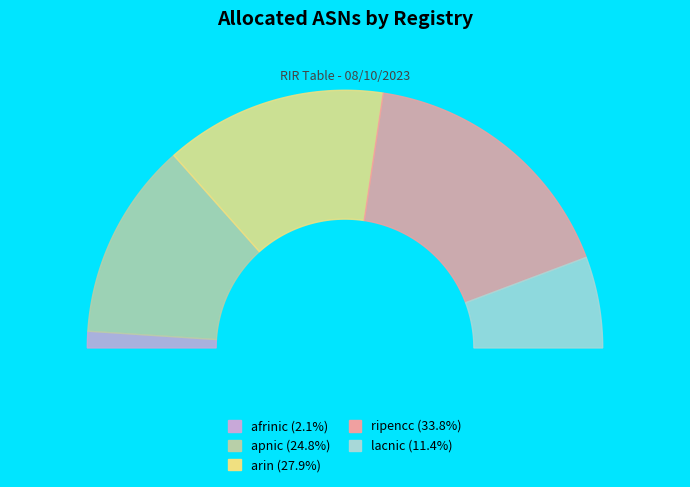

To the nearest percent, what percentage of the pie is lacnic?

11%